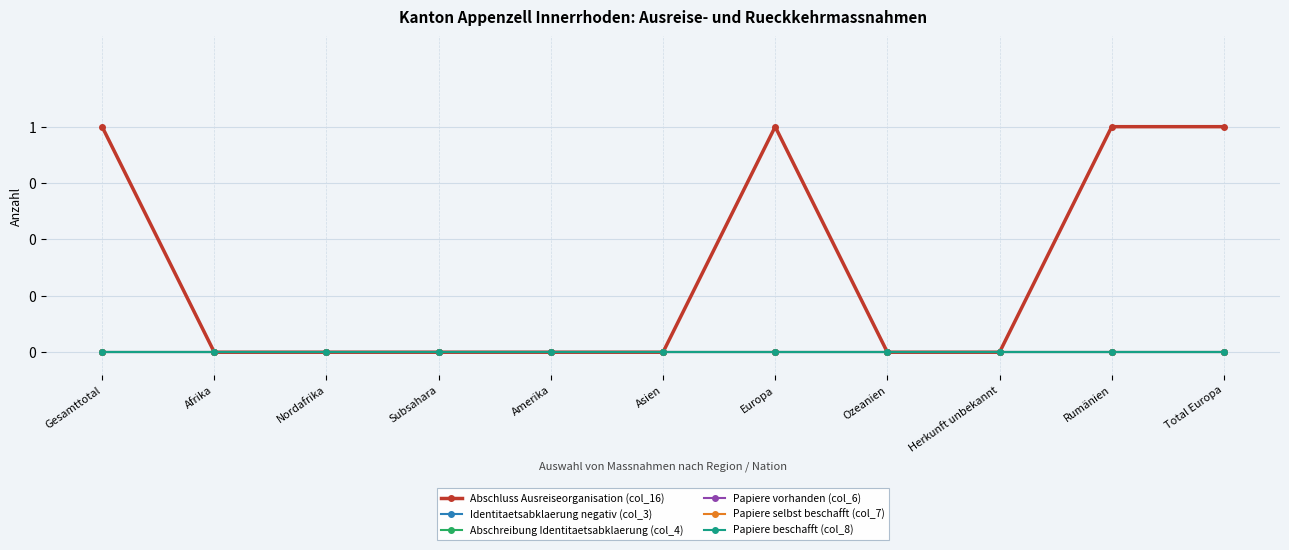

In Abschluss Ausreiseorganisation (col_16), how many points are higher than both neighbors (excluding endpoints)?

1